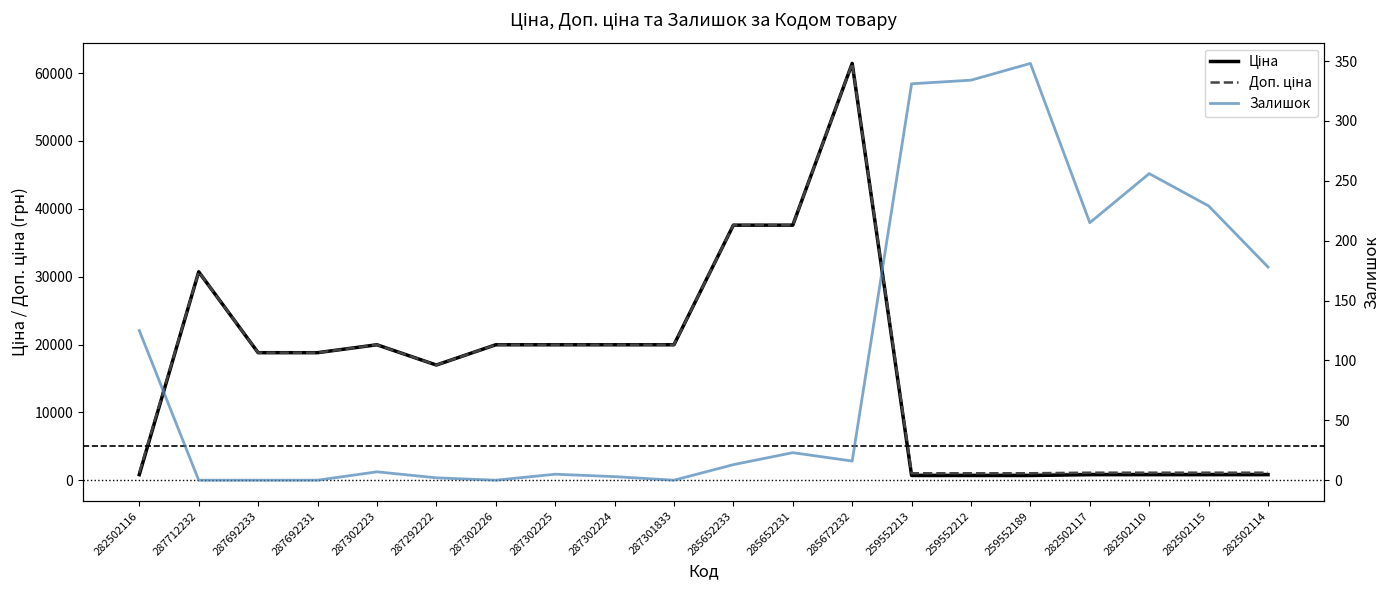

What is the sum of the Ціна values at 287692233 and 287692231?

37593.6